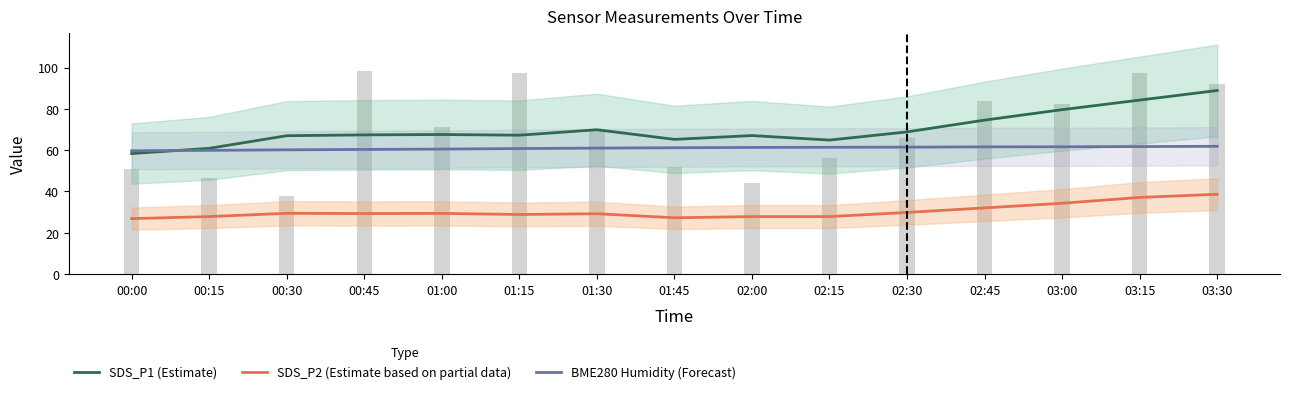

How many series are shown in this chart?

3